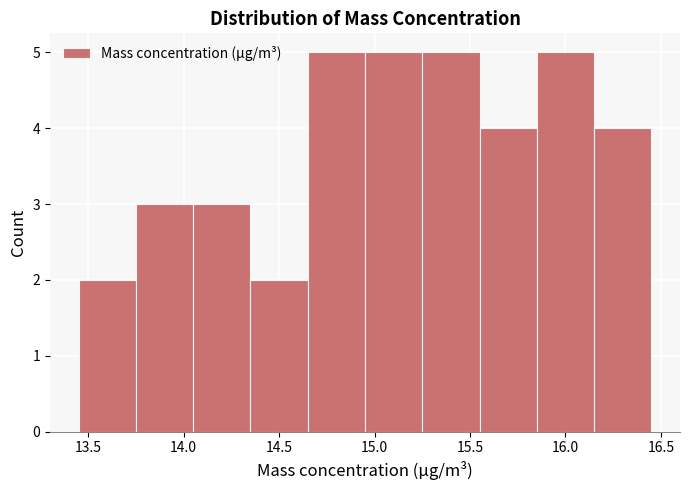

Reading left to right, list every bar in this chart as the range it spans on the x-axis followed by its height. The values are not printed on the chart, so give them approximately, as read against the axis.

13.45 to 13.75: 2
13.75 to 14.05: 3
14.05 to 14.35: 3
14.35 to 14.65: 2
14.65 to 14.95: 5
14.95 to 15.25: 5
15.25 to 15.55: 5
15.55 to 15.85: 4
15.85 to 16.15: 5
16.15 to 16.45: 4